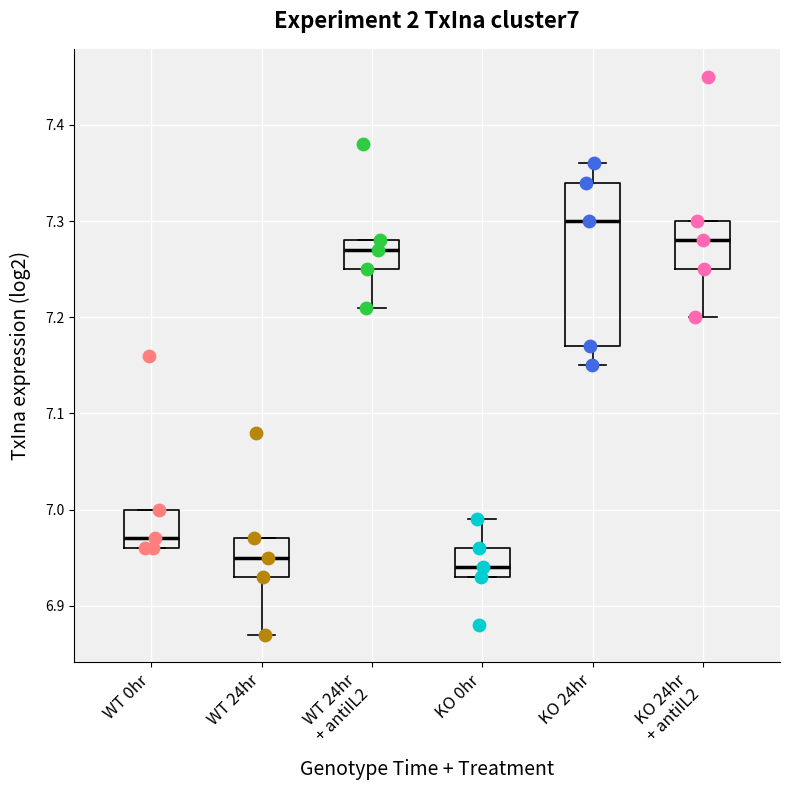

Which box is the tallest, from its lower edge to its upper edge?

KO 24hr